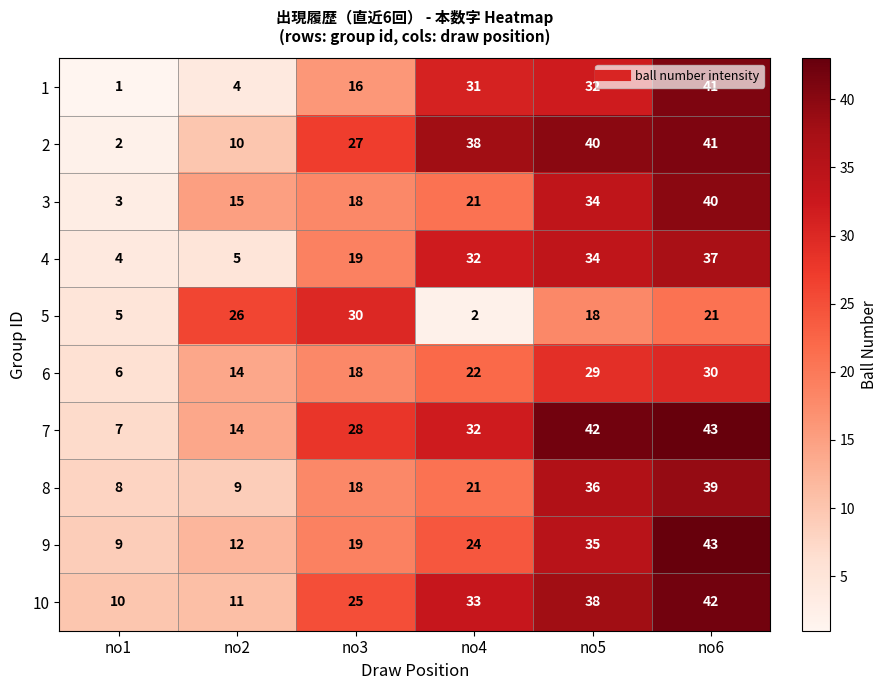

True or false: 7 has a value of 11 at no1.

False